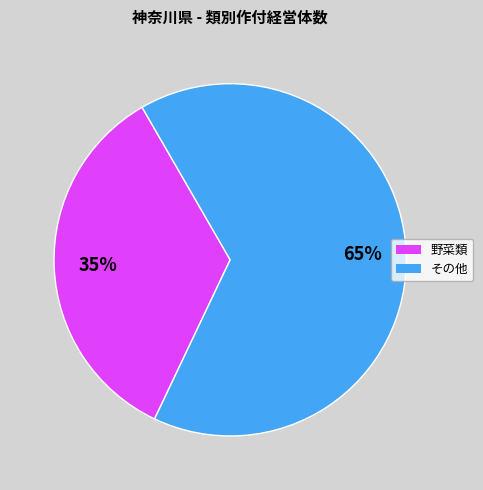

To the nearest percent, what is the average slice percentage?

50%